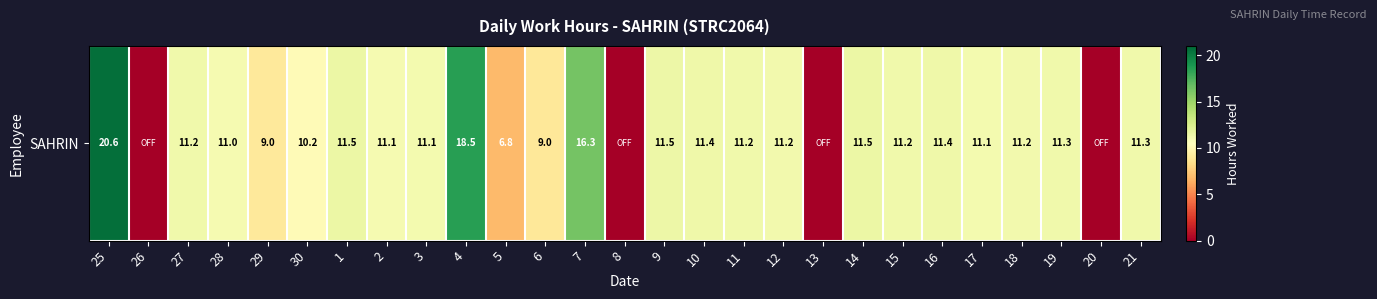

List the labels in order of value, largest first.

25, 4, 7, 14, 1, 9, 16, 10, 21, 19, 11, 27, 15, 18, 12, 3, 17, 2, 28, 30, 29, 6, 5, 26, 8, 13, 20